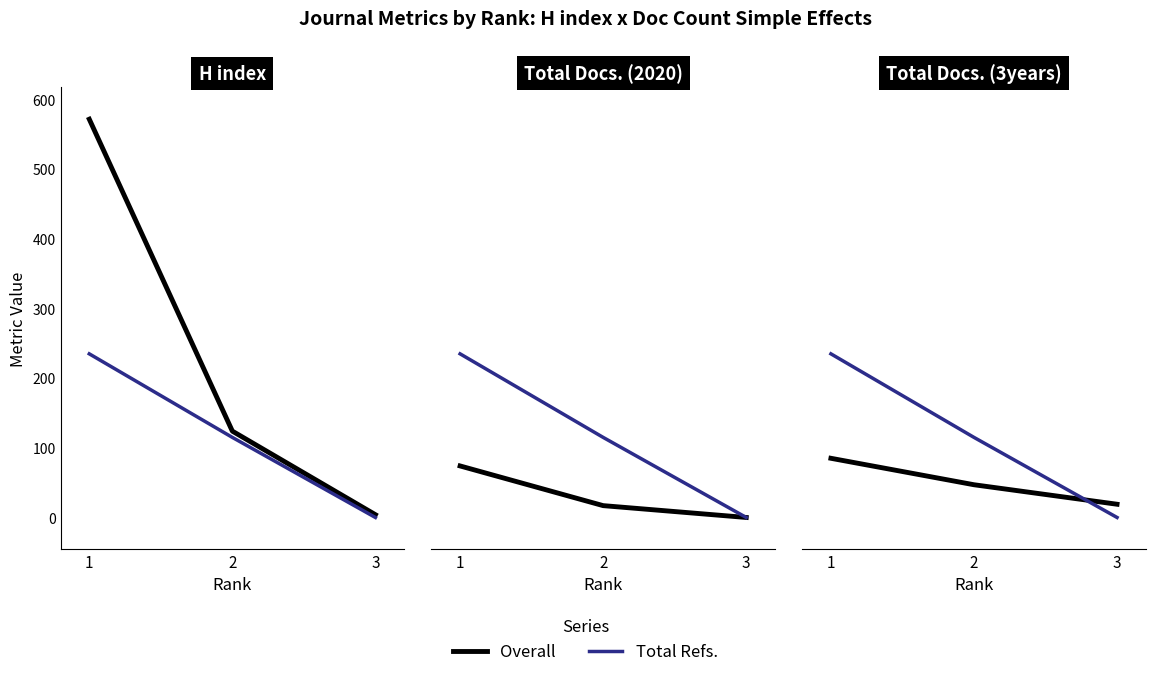

Does the chart have visible grid lines?

No